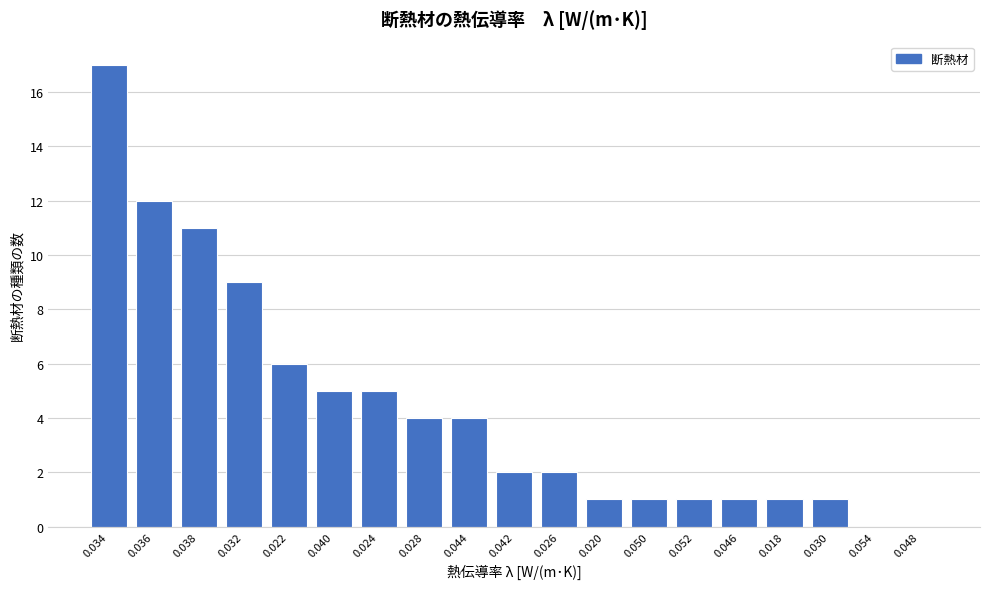

Reading right to left, list all the values displayed in this chart.

0.048=0	0.054=0	0.030=1	0.018=1	0.046=1	0.052=1	0.050=1	0.020=1	0.026=2	0.042=2	0.044=4	0.028=4	0.024=5	0.040=5	0.022=6	0.032=9	0.038=11	0.036=12	0.034=17